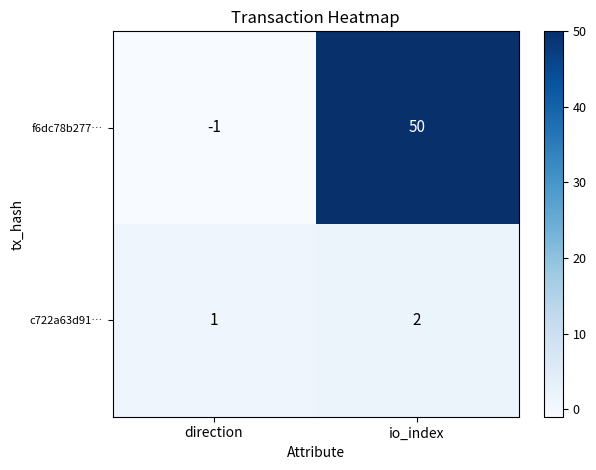

Is it true that c722a63d91… equals 1 at io_index?

False